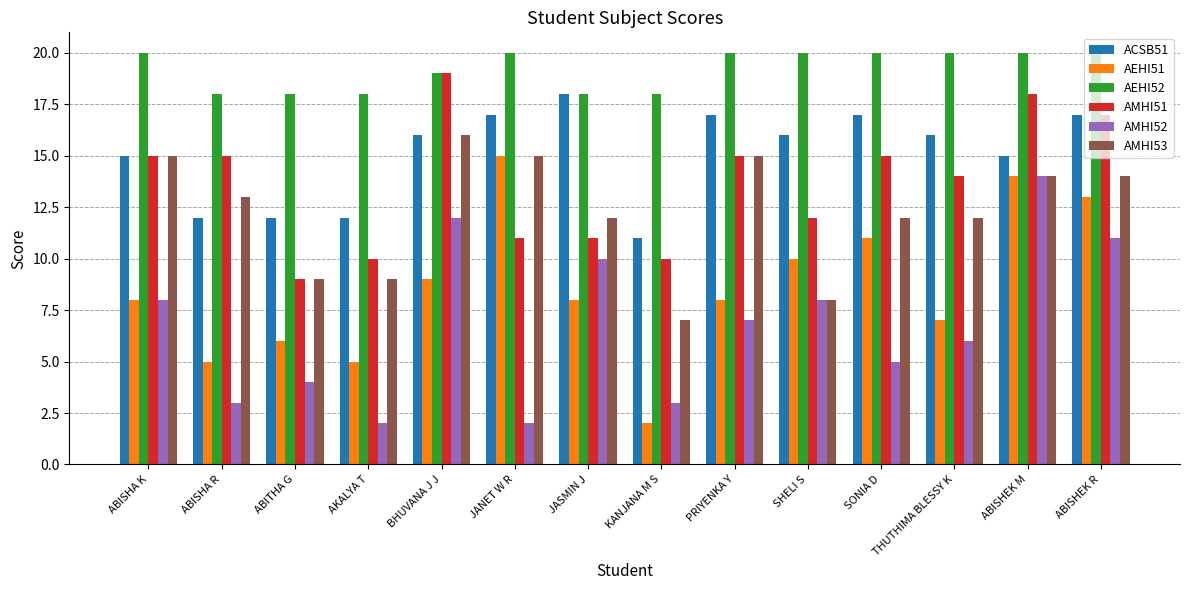

What position from the left is PRIYENKA Y?

9